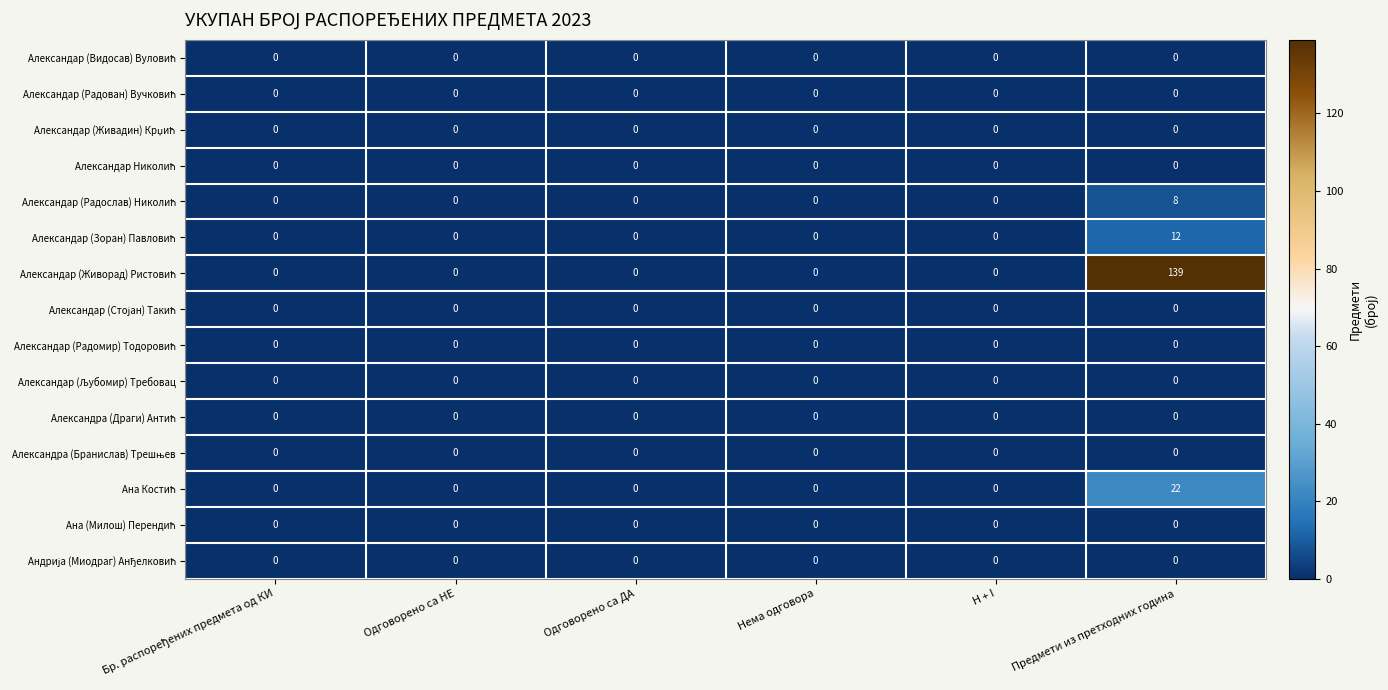

What is the difference between the highest and lowest values at Предмети из претходних година?

139